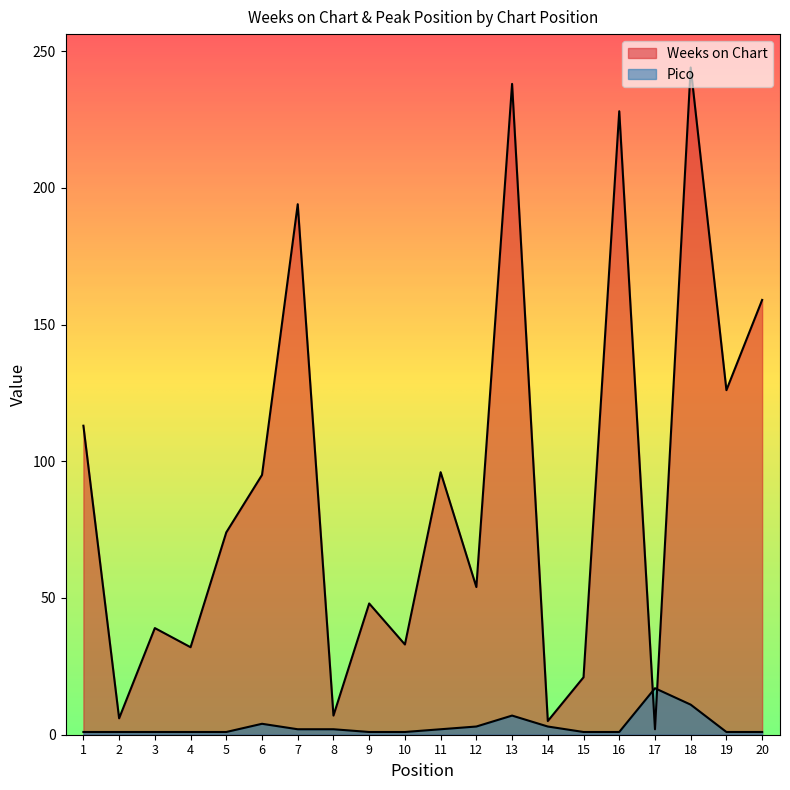

How many lines are shown in the chart?

2